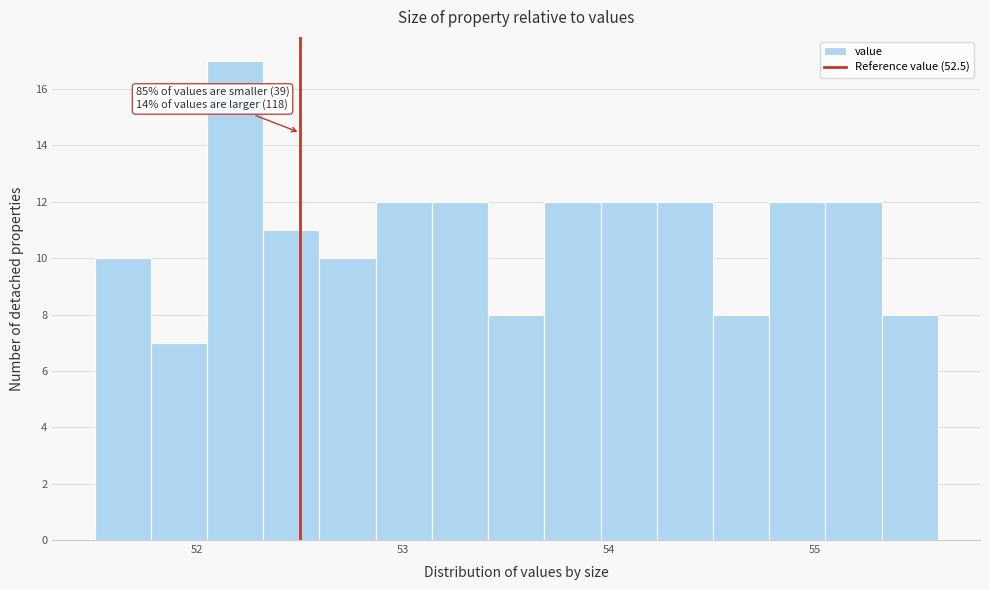

Around what value on the x-axis is the tallest bar? Give the approximate position of its centre, as read against the axis.

52.2